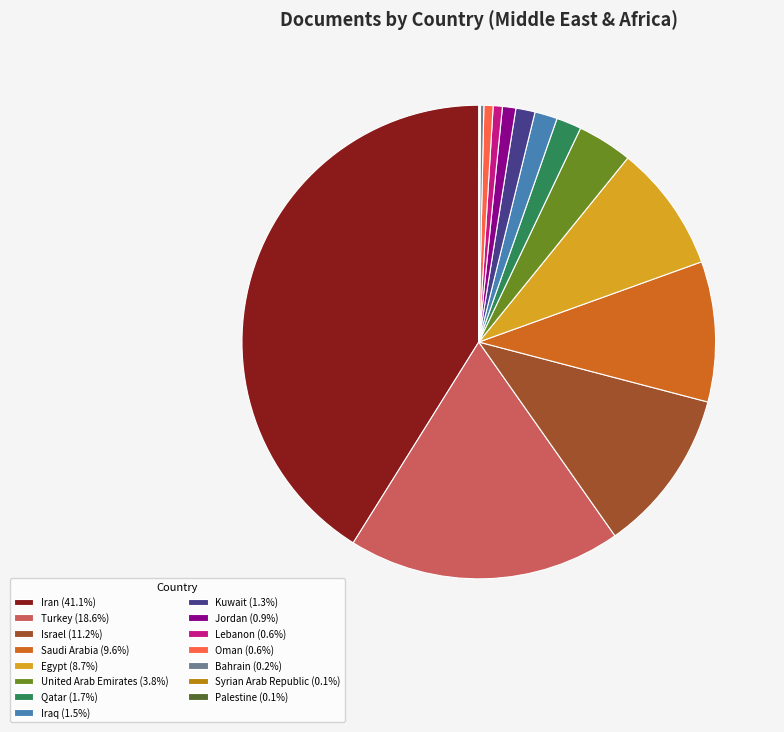

Approximately how many times larger is the value at Iran (41.1%) compared to United Arab Emirates (3.8%)?

10.9